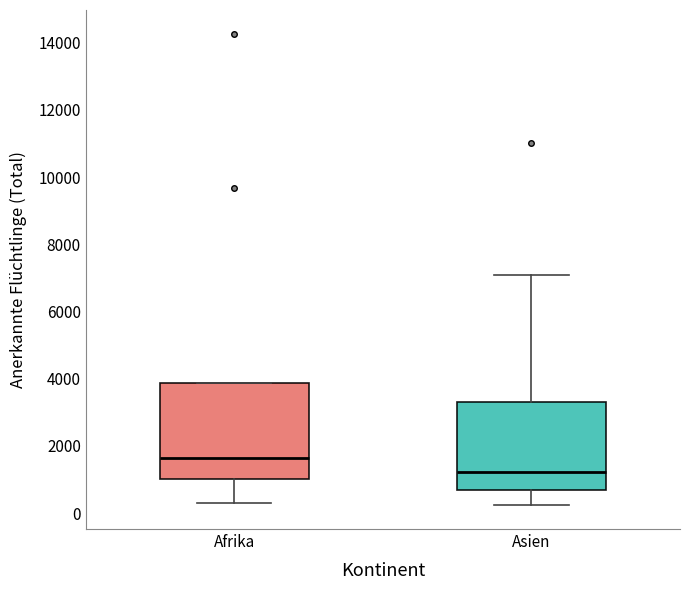

Reading left to right, transcribe this box plot: for each box, give where its median line is, the range the box spans, and where its two whiskers end, as read against the y-axis. The values are not printed on the chart, so give them approximately, as read against the axis.

Afrika: median 1600, box 1000 to 3800, whiskers 400 to 3800
Asien: median 1200, box 600 to 3400, whiskers 200 to 7000